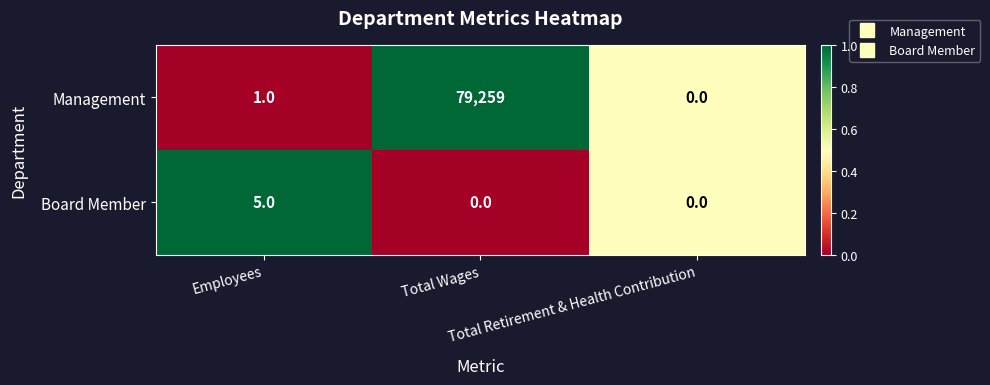

What is the difference between the maximum and second lowest values in the Management series?

79258